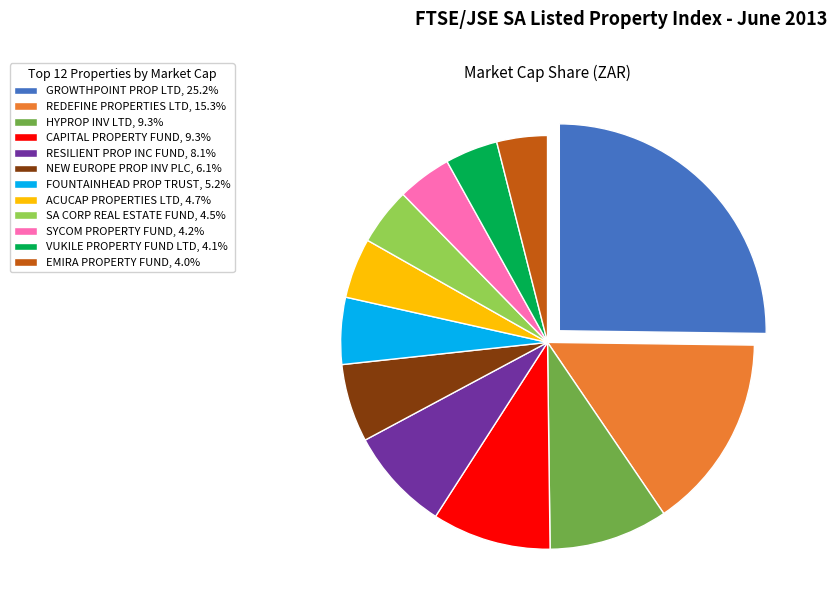

Is the sum of ACUCAP PROPERTIES LTD, 4.7% and SYCOM PROPERTY FUND, 4.2% greater than half?

No